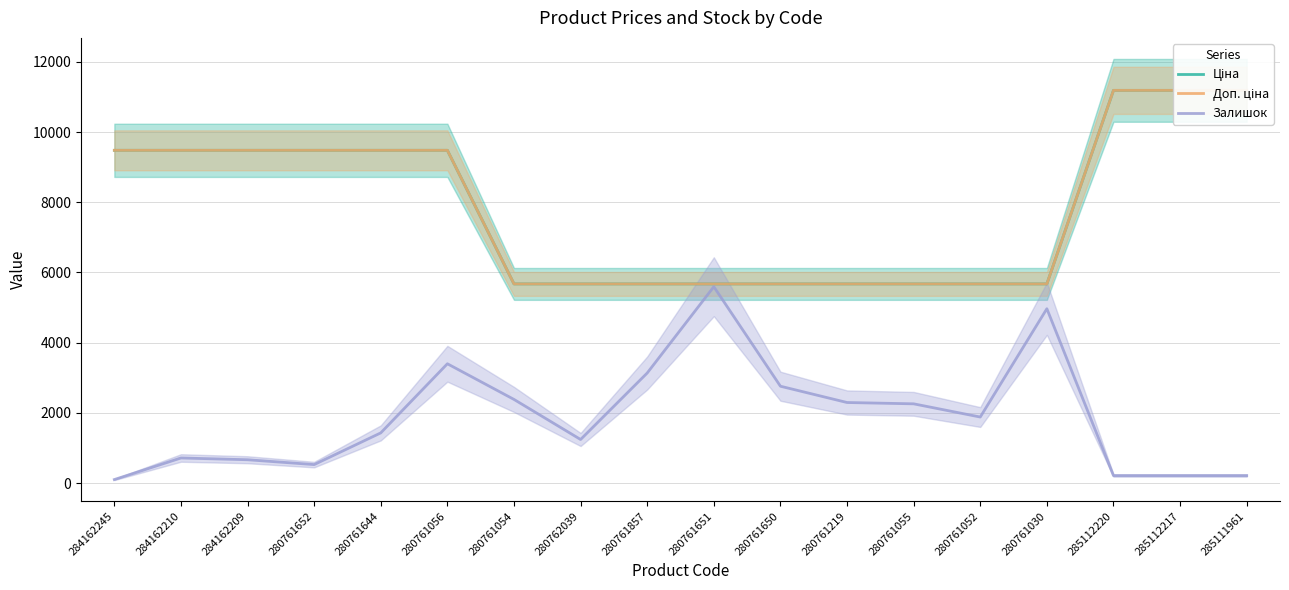

What is the lowest value of the Ціна series?

5673.8